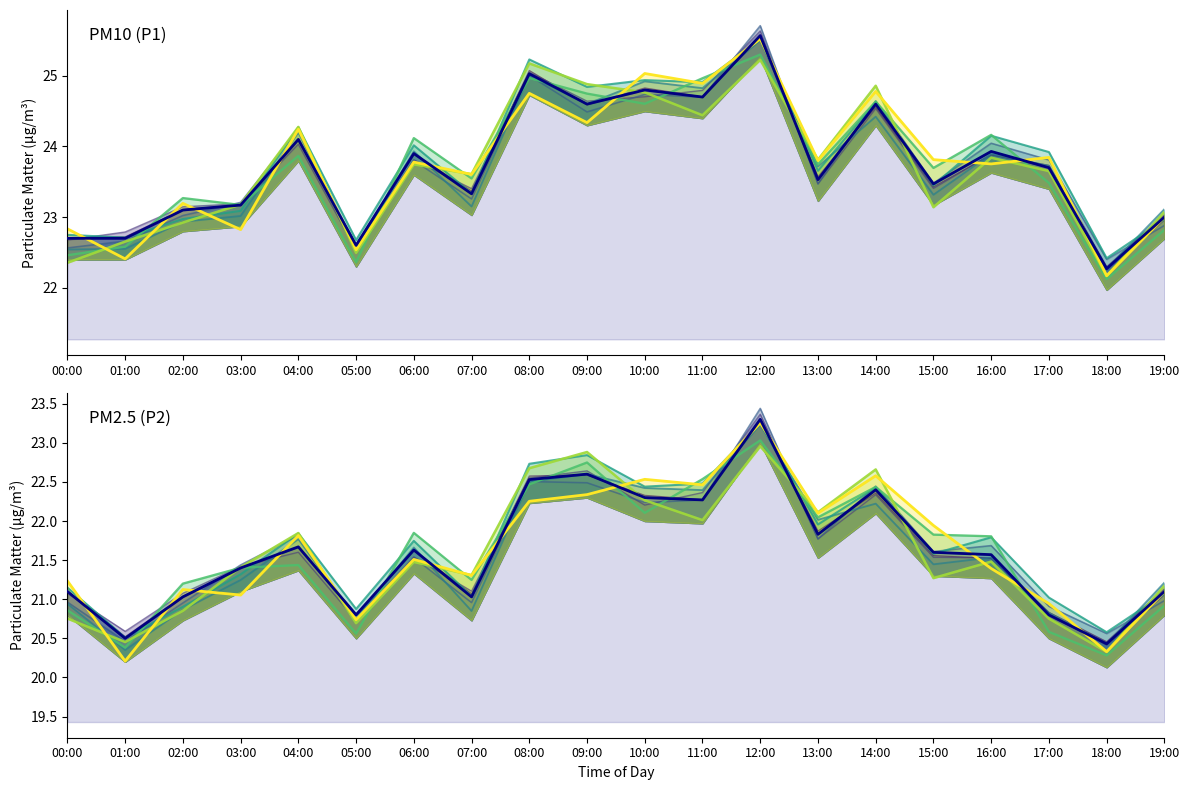

Reading left to right, transcribe all the data shown in this chart.

P1: 22.7	22.7	23.1	23.2	24.1	22.6	23.9	23.3	25.0	24.6	24.8	24.7	25.6	23.5	24.6	23.5	23.9	23.7	22.3	23.0
P2: 21.1	20.5	21.0	21.4	21.7	20.8	21.6	21.0	22.5	22.6	22.3	22.3	23.3	21.8	22.4	21.6	21.6	20.8	20.4	21.1